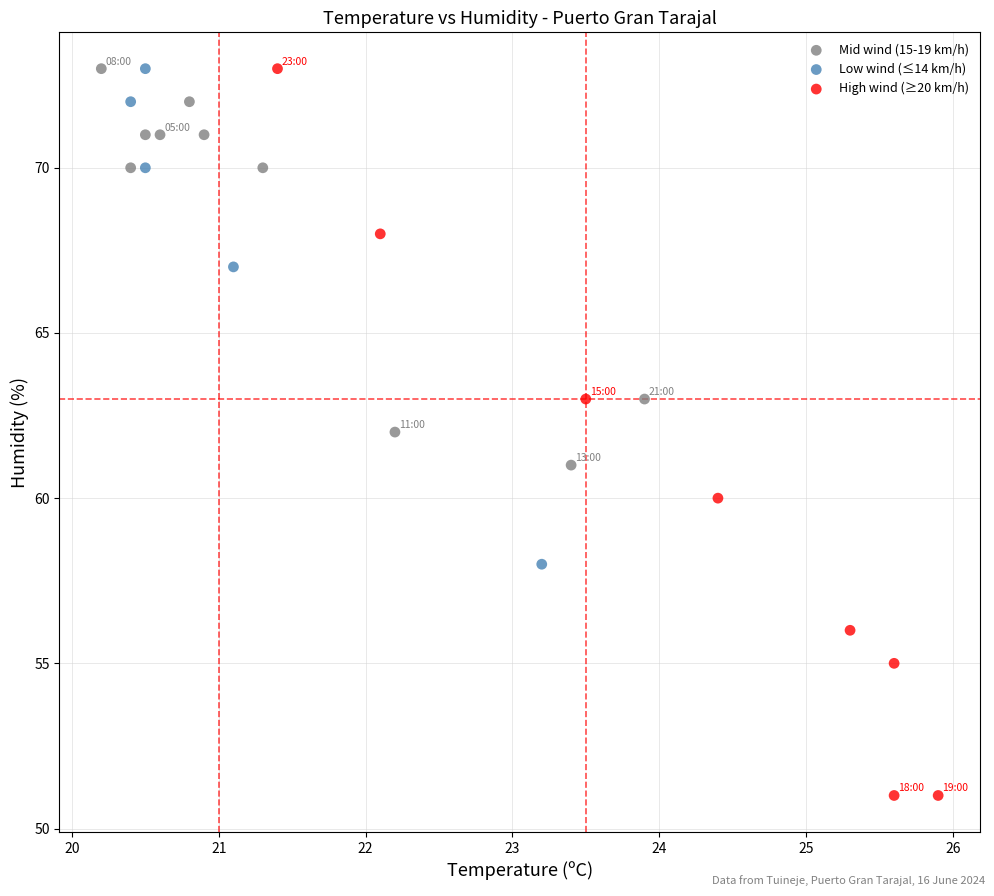

Which series contains the lowest Y value?

High wind (≥20 km/h)